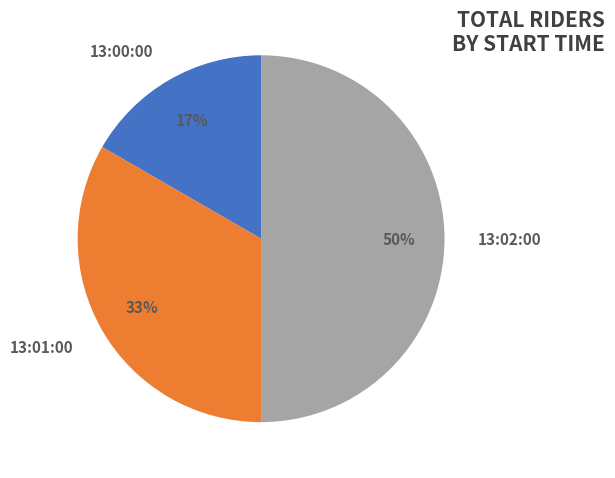

The 13:01:00 slice represents 27% of the pie. True or false?

False